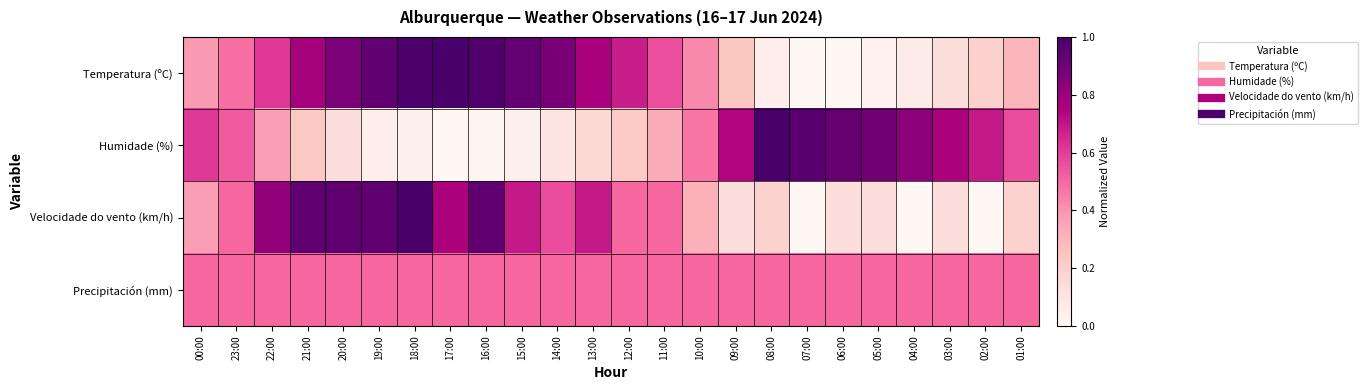

Reading right to left, what are all the values shown in this chart?

Temperatura (ºC): 01:00=0.3	02:00=0.2	03:00=0.1	04:00=0.1	05:00=0.0	06:00=0.0	07:00=0.0	08:00=0.1	09:00=0.2	10:00=0.4	11:00=0.6	12:00=0.7	13:00=0.8	14:00=0.9	15:00=0.9	16:00=1.0	17:00=1.0	18:00=1.0	19:00=0.9	20:00=0.9	21:00=0.8	22:00=0.6	23:00=0.5	00:00=0.4
Humidade (%): 01:00=0.6	02:00=0.7	03:00=0.8	04:00=0.8	05:00=0.9	06:00=0.9	07:00=1.0	08:00=1.0	09:00=0.7	10:00=0.5	11:00=0.3	12:00=0.2	13:00=0.2	14:00=0.1	15:00=0.0	16:00=0.0	17:00=0.0	18:00=0.0	19:00=0.0	20:00=0.1	21:00=0.2	22:00=0.4	23:00=0.5	00:00=0.6
Velocidade do vento (km/h): 01:00=0.2	02:00=0.0	03:00=0.1	04:00=0.0	05:00=0.1	06:00=0.1	07:00=0.0	08:00=0.2	09:00=0.1	10:00=0.3	11:00=0.5	12:00=0.5	13:00=0.7	14:00=0.6	15:00=0.7	16:00=0.9	17:00=0.8	18:00=1.0	19:00=0.9	20:00=0.9	21:00=0.9	22:00=0.8	23:00=0.5	00:00=0.4
Precipitación (mm): 01:00=0.5	02:00=0.5	03:00=0.5	04:00=0.5	05:00=0.5	06:00=0.5	07:00=0.5	08:00=0.5	09:00=0.5	10:00=0.5	11:00=0.5	12:00=0.5	13:00=0.5	14:00=0.5	15:00=0.5	16:00=0.5	17:00=0.5	18:00=0.5	19:00=0.5	20:00=0.5	21:00=0.5	22:00=0.5	23:00=0.5	00:00=0.5